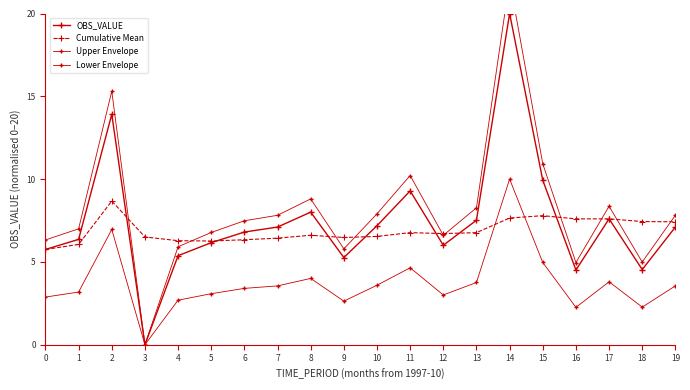

Which category has the highest value in the Upper Envelope series?

14